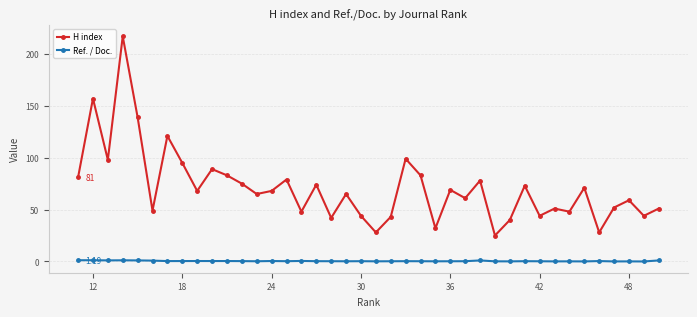

What is the sum of all H index values?

2836.0